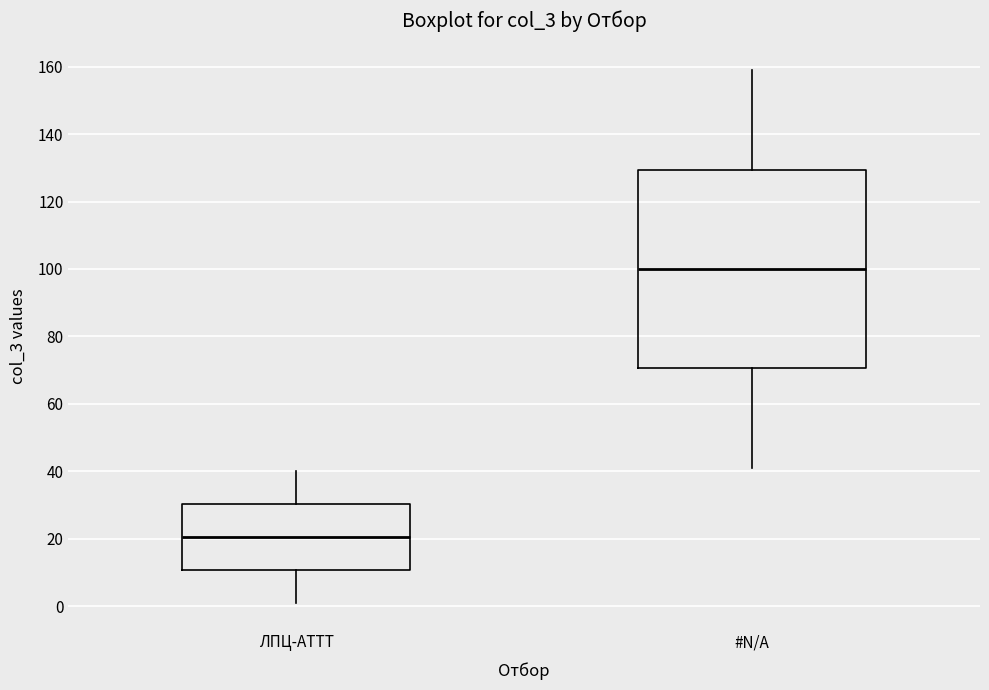

Where does the upper whisker of the box for #N/A end on the y-axis? The values are not printed on the chart, so give them approximately, as read against the axis.

160